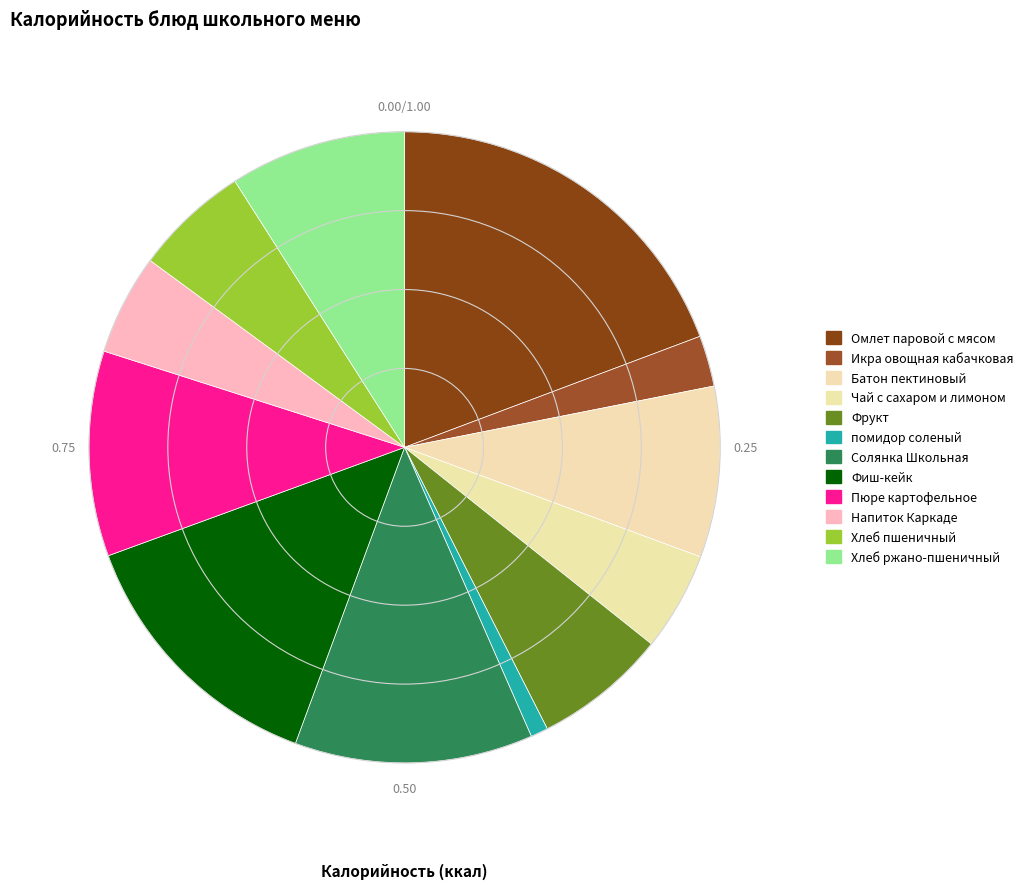

Combined, what portion of the pie is Хлеб пшеничный and Пюре картофельное?

16.4%